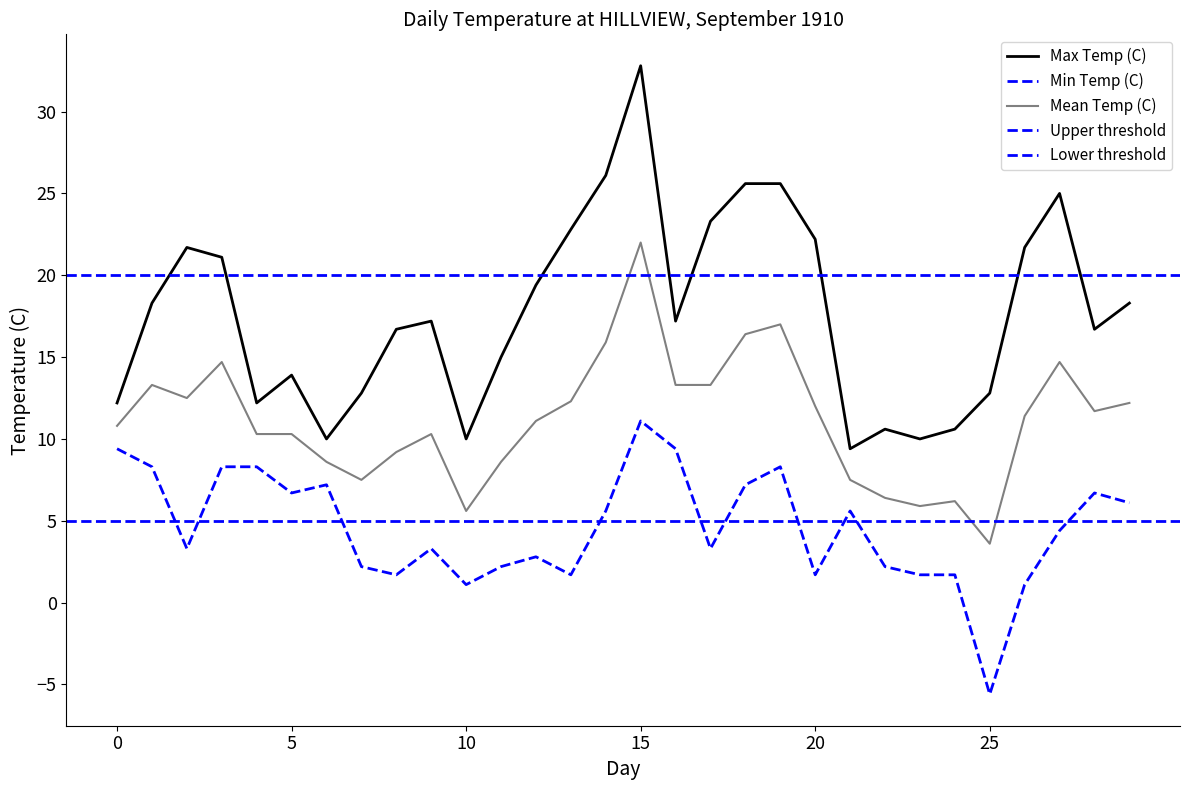

True or false: Min Temp (C) and Max Temp (C) cross at least once.

False